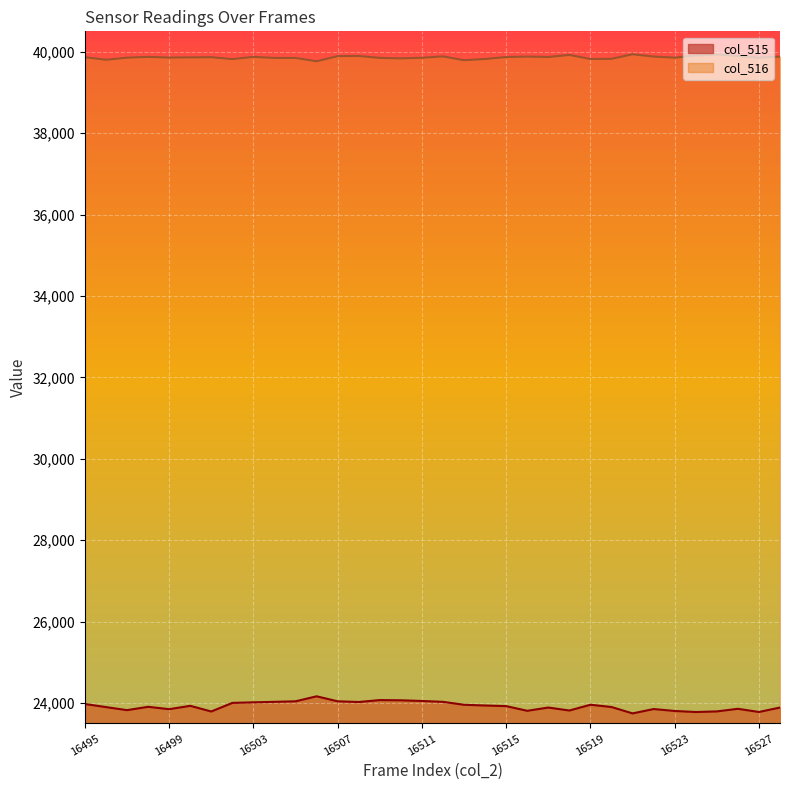

At which category does the chart reach its peak across all series?

16521